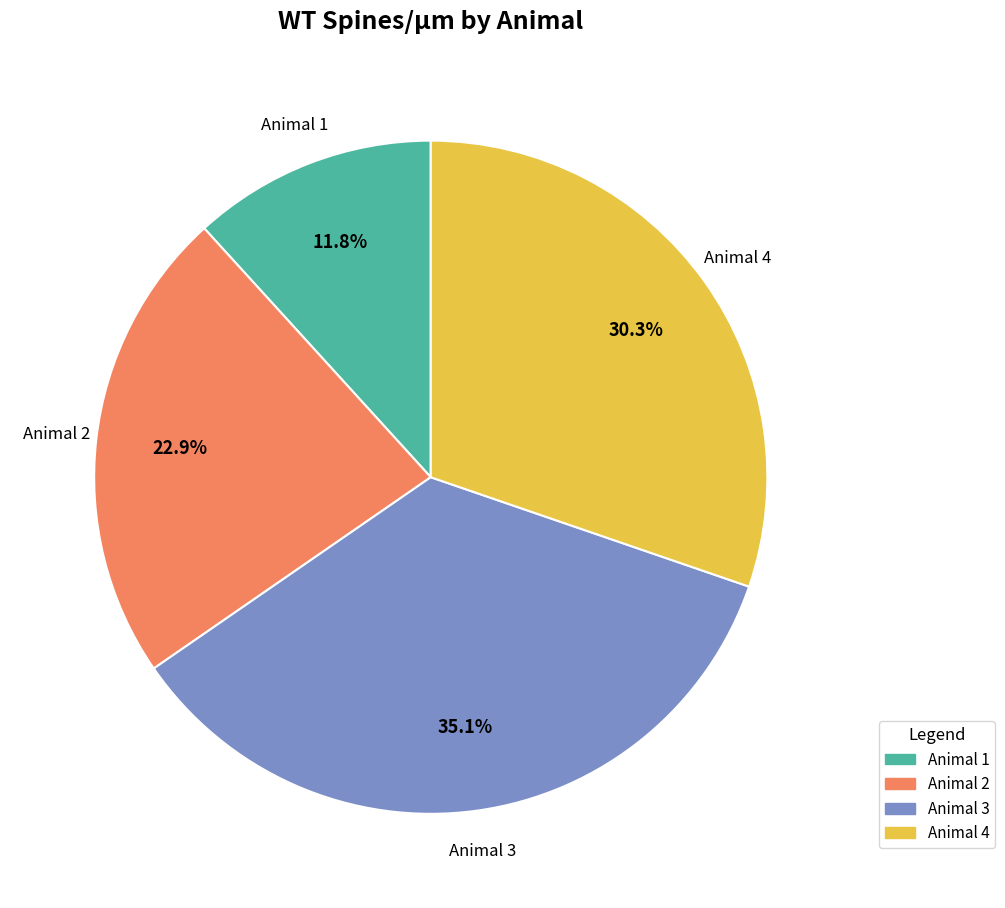

How many slices are in this pie chart?

4